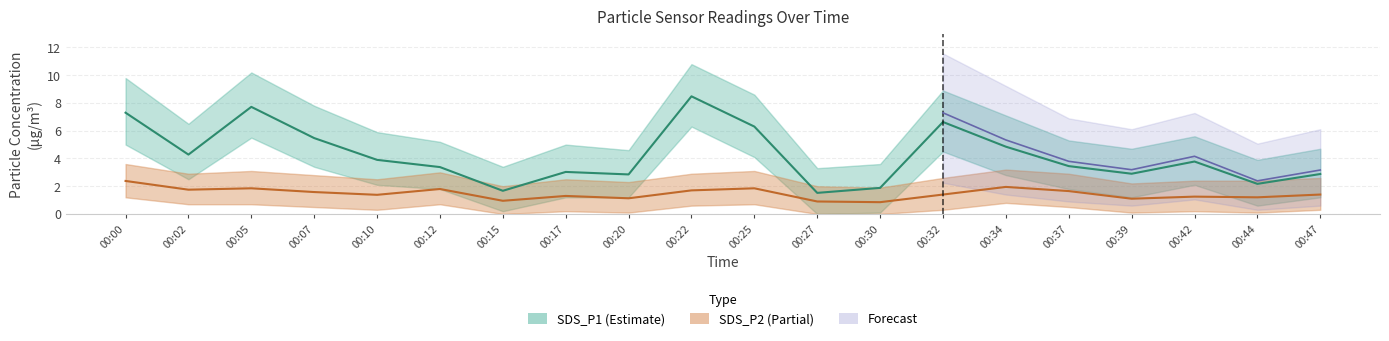

What is the difference between the SDS_P1_lower values at 00:47 and 00:12?

0.6